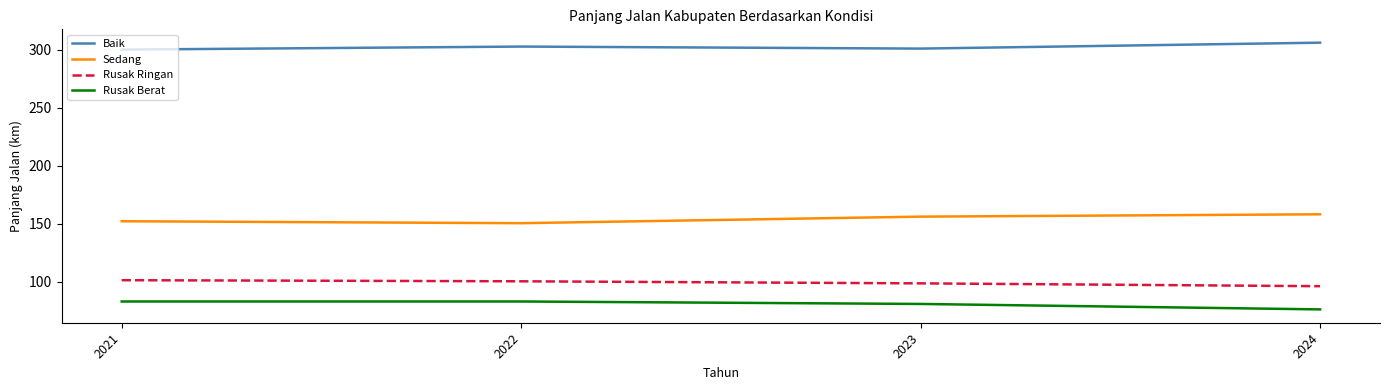

The Rusak Ringan series shows 101.2 at 2021. True or false?

True